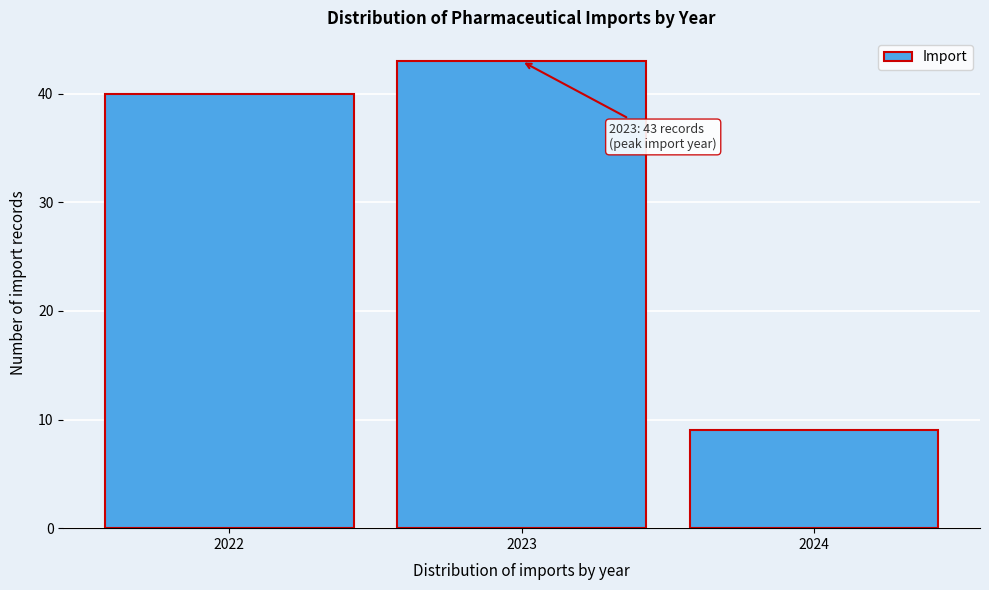

Which range on the x-axis has the tallest bar?

2022.5 to 2023.5